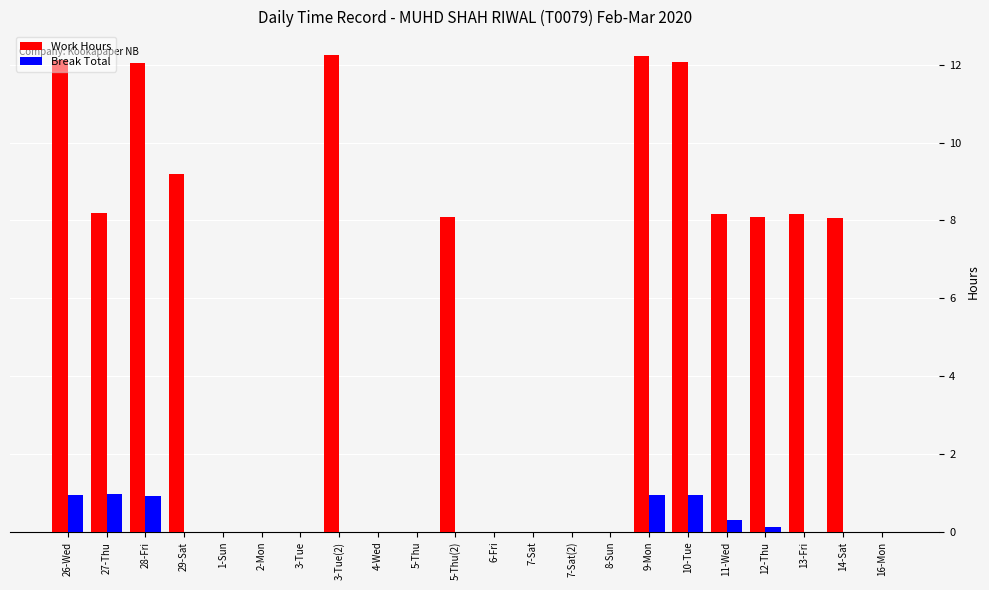

What is the total value across all series at 3-Tue(2)?

12.2